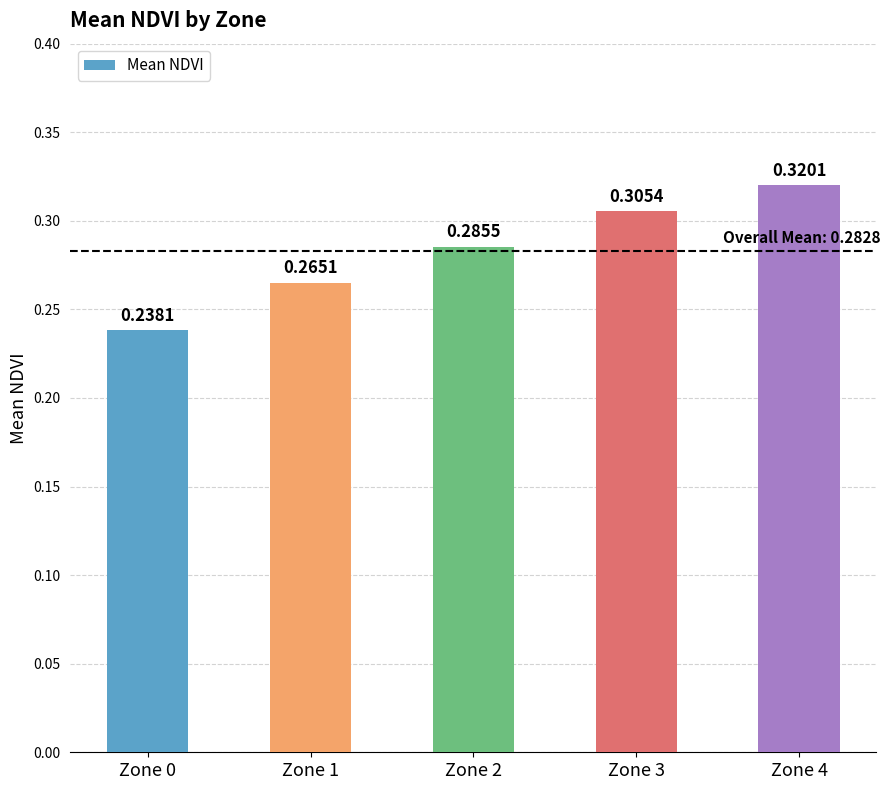

What is the sum of all values?

1.4